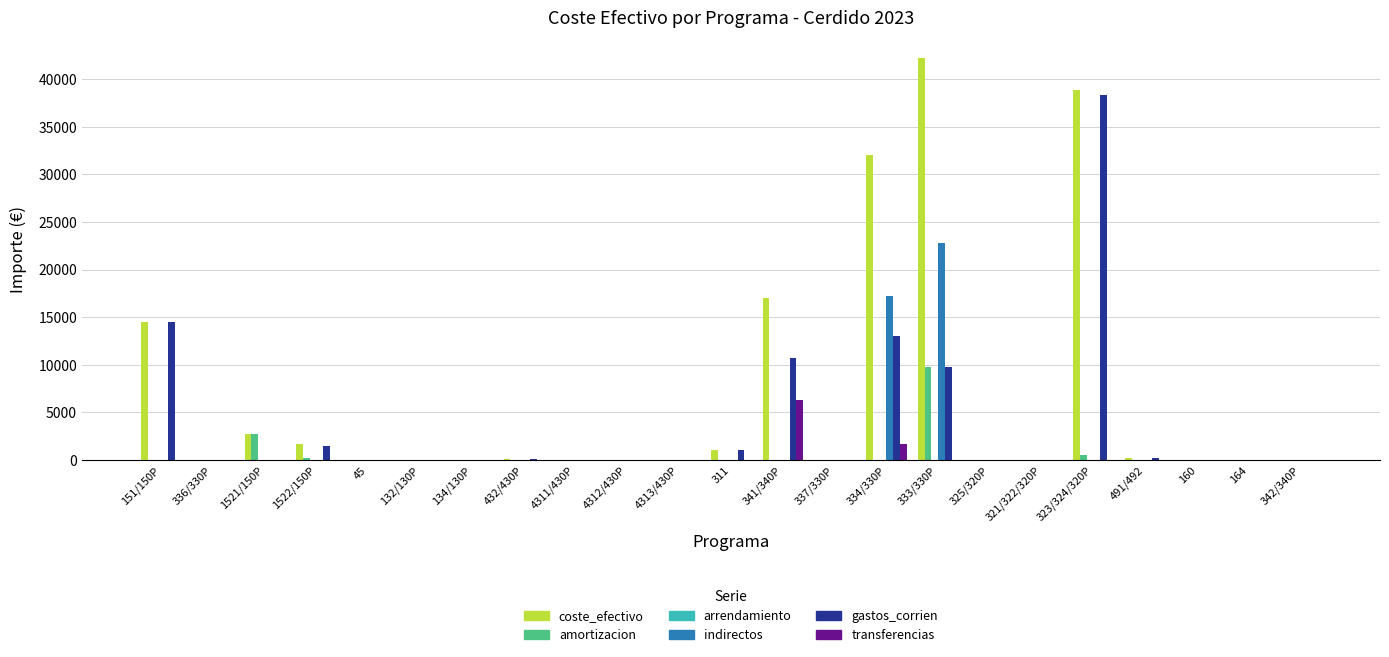

At which category is the sum across all series the highest?

333/330P